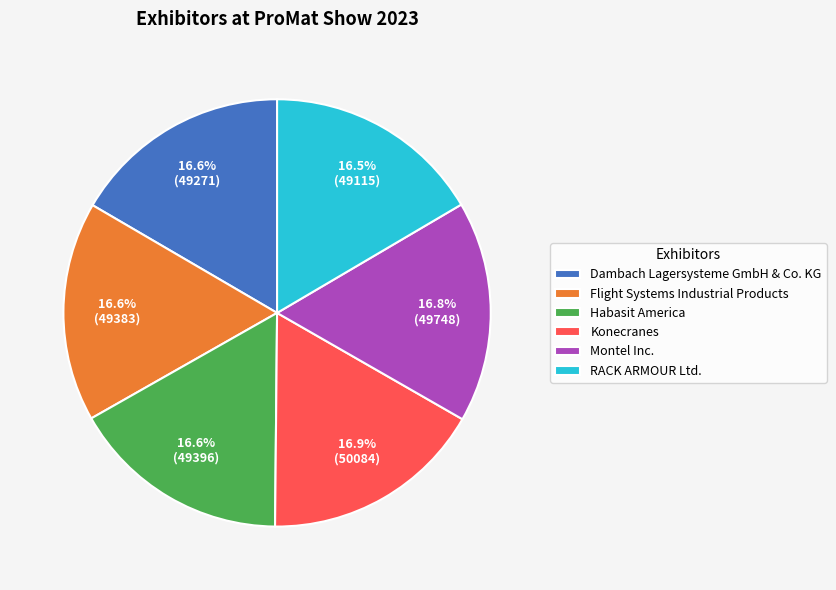

What is the ratio of the value at Flight Systems Industrial Products to the value at Habasit America?

1.0